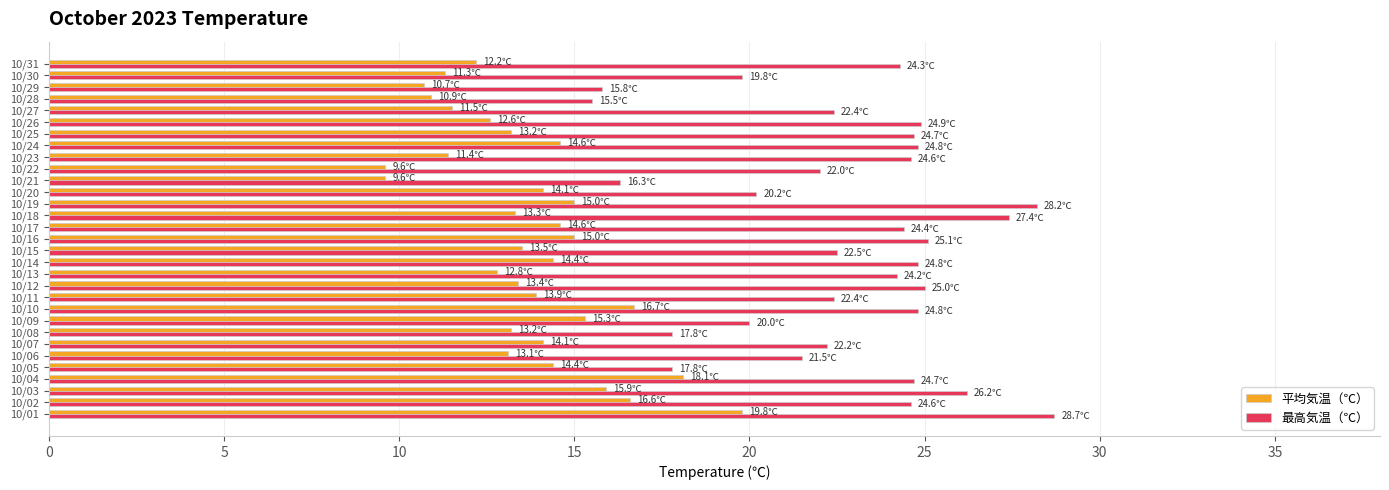

What is the difference between the second highest and second lowest values in the 最高気温（℃） series?

12.4